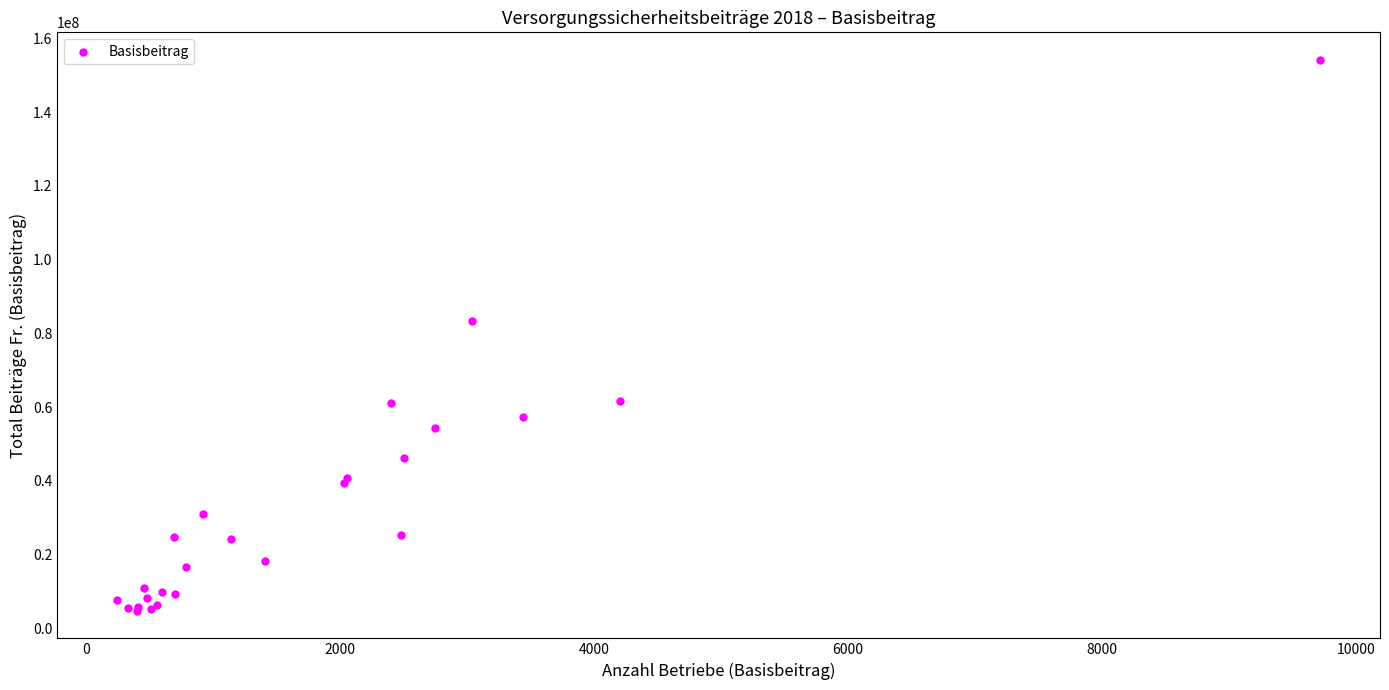

What Y value in the scatter plot is closest to 79449811?

83208037